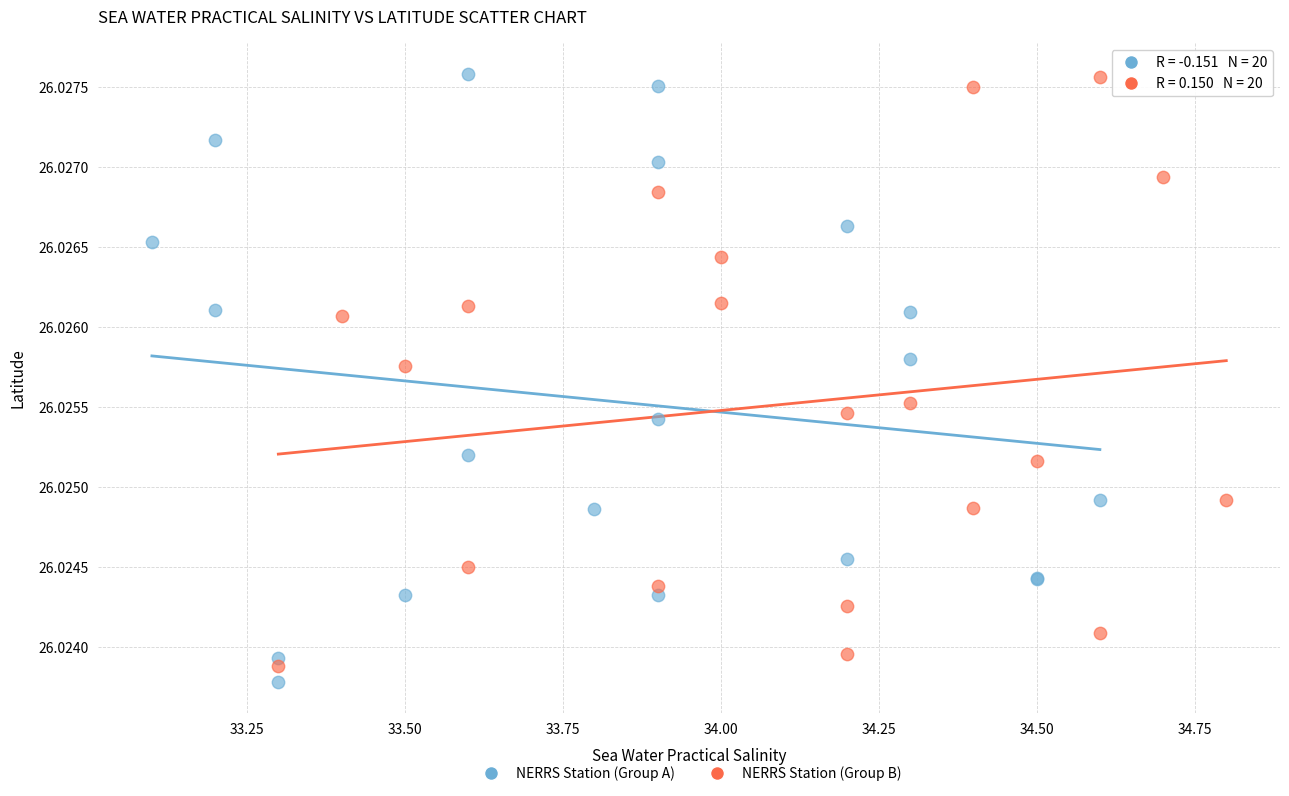

Which series has the largest Y range (max minus min)?

NERRS Station (Group A)